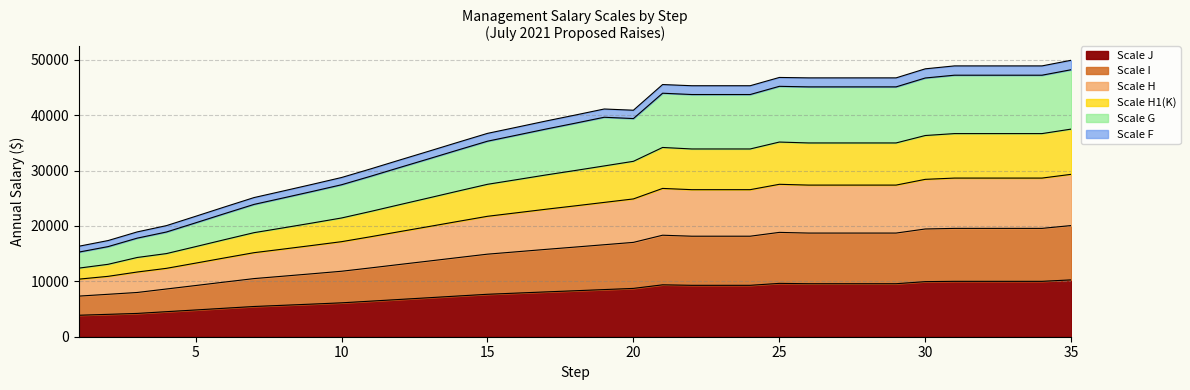

True or false: Scale H1(K) has a value of 40907.4 at 26.

False